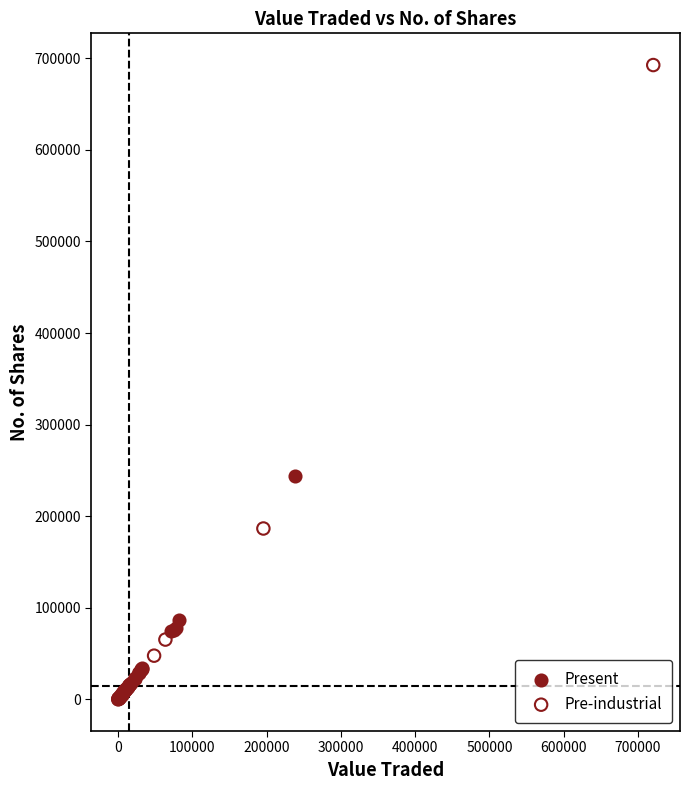

Which series contains the highest Y value?

Pre-industrial